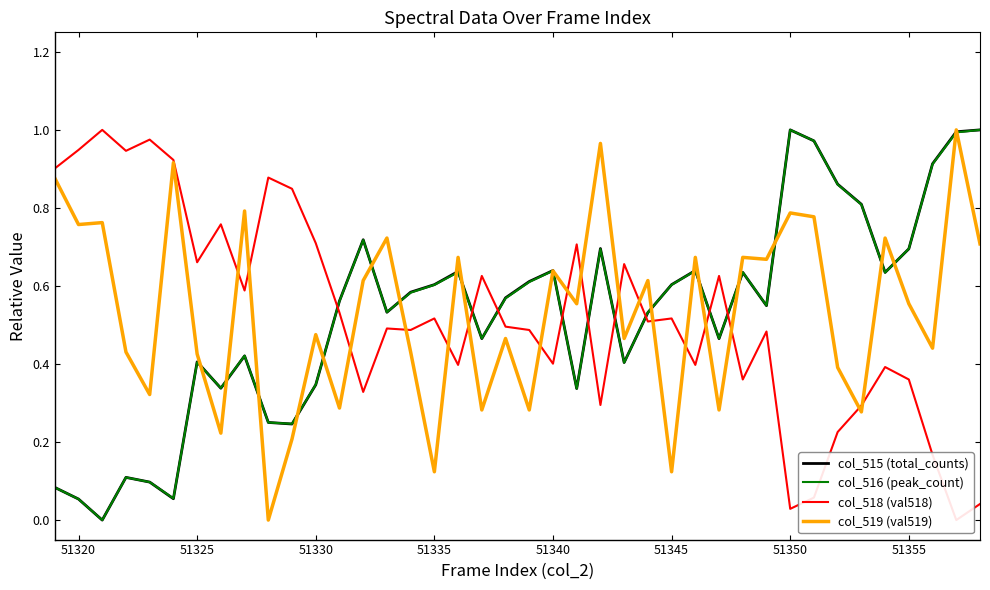

Which series has the widest spread of values?

col_515 (total_counts)